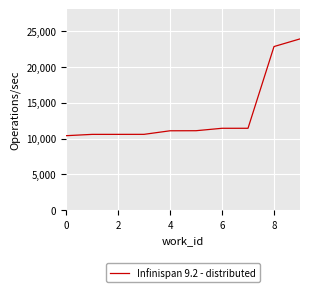

What is the greatest value displayed?

23863